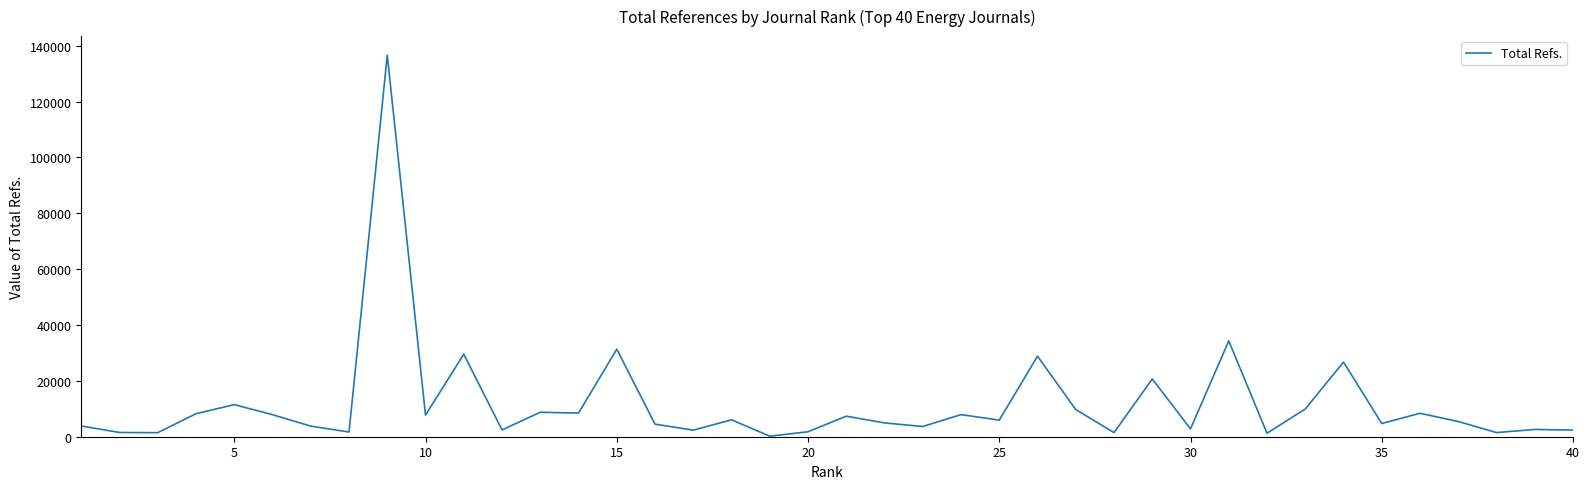

What is the greatest value displayed?

136638